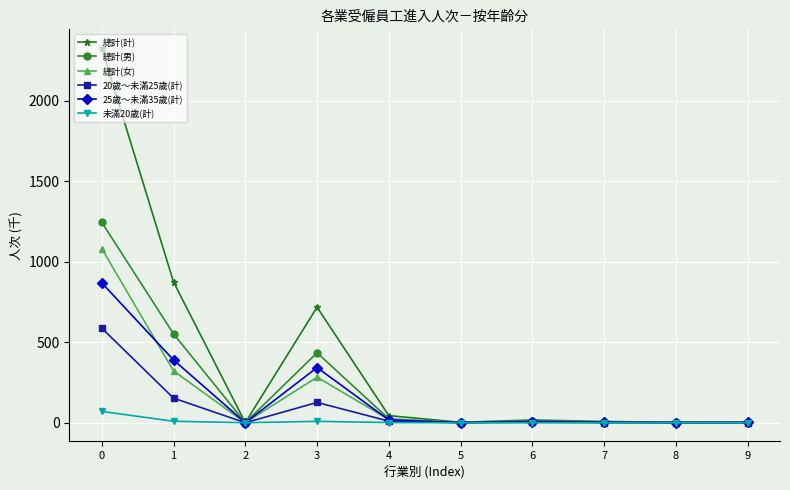

At which category does 20歲～未滿25歲(計) reach its first local peak?

3